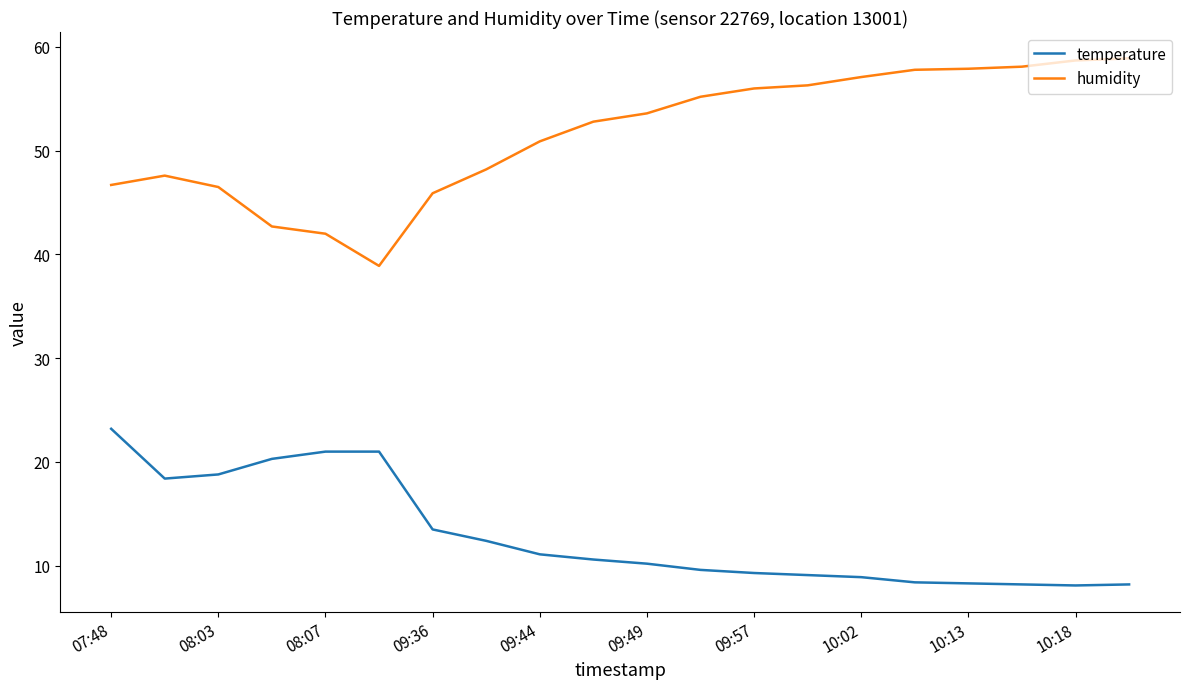

True or false: humidity and temperature intersect in this chart.

False